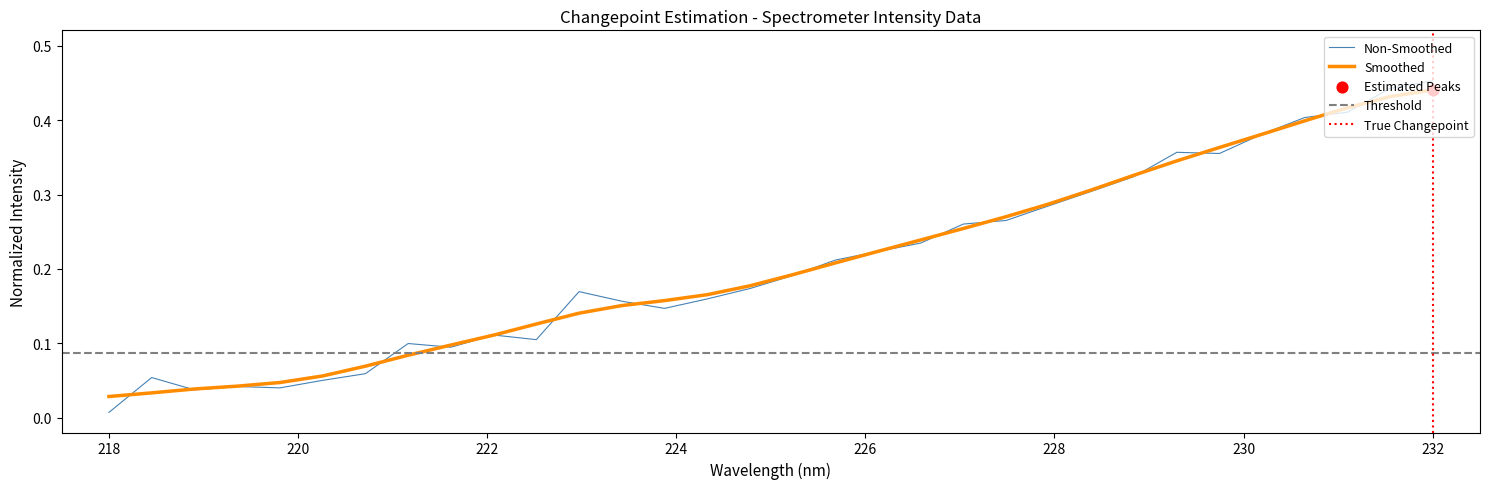

Where is Non-Smoothed nearest to the value 0?

218